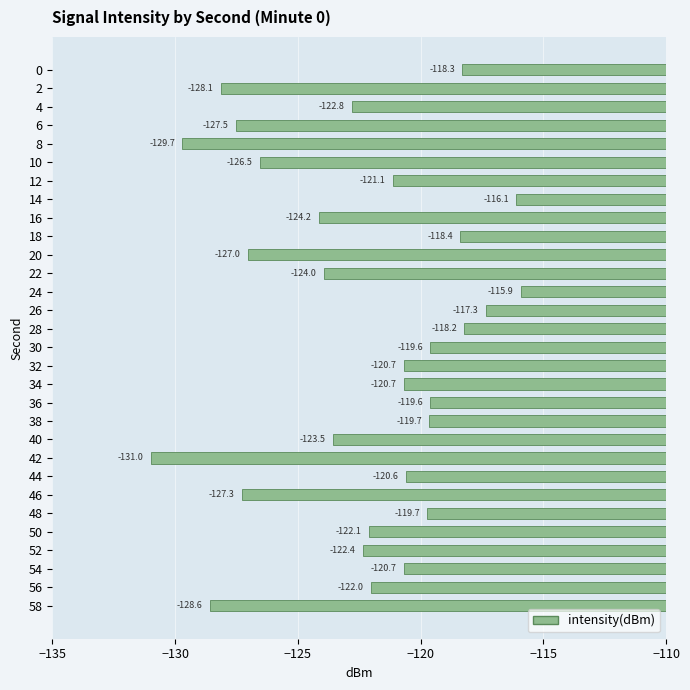

What is the difference between the maximum and minimum values?

15.1